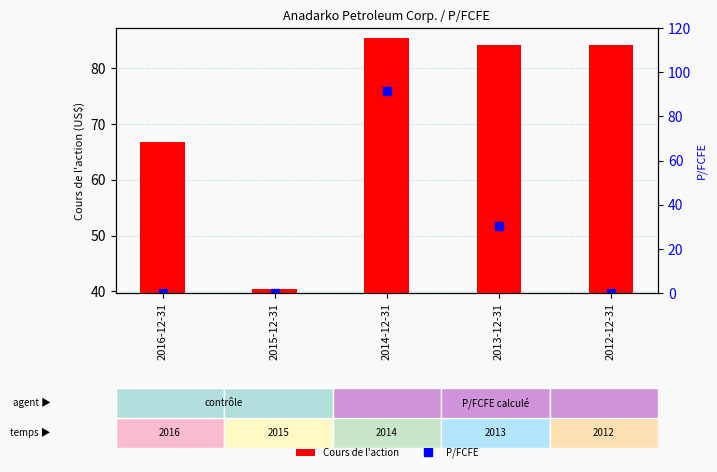

What is the total value across all series at 2012-12-31?

84.1